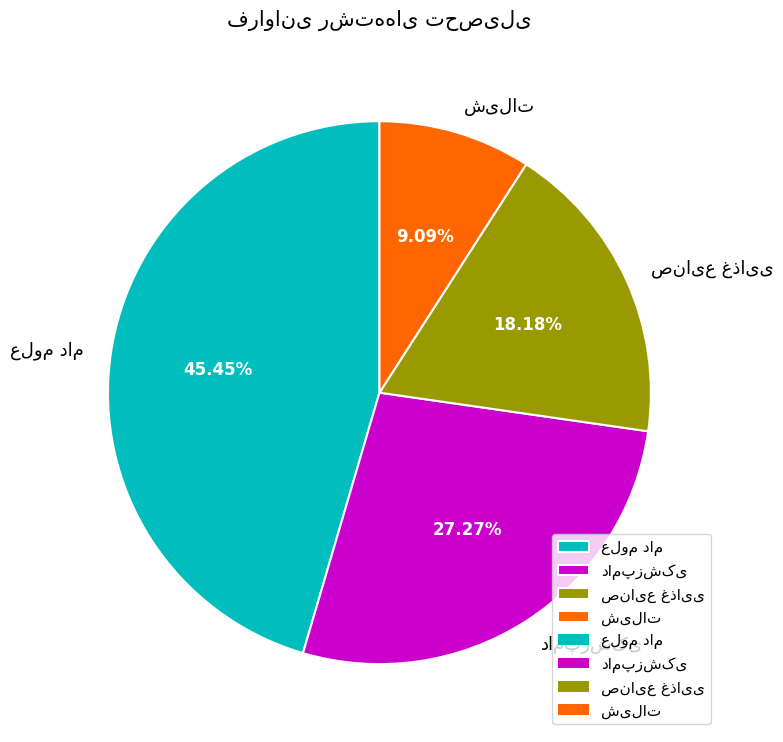

Is there a majority slice in this chart?

No